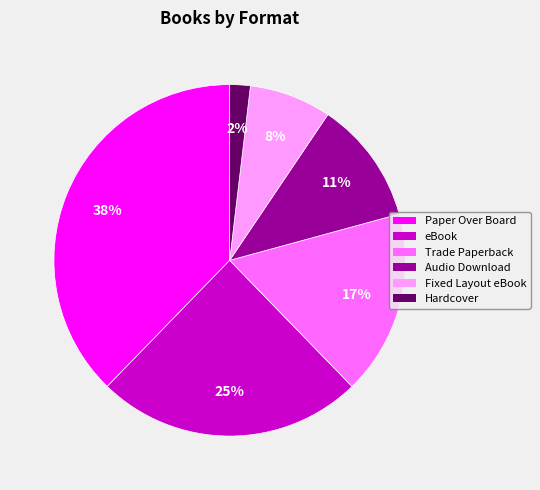

Does Trade Paperback represent more than half of the total?

No